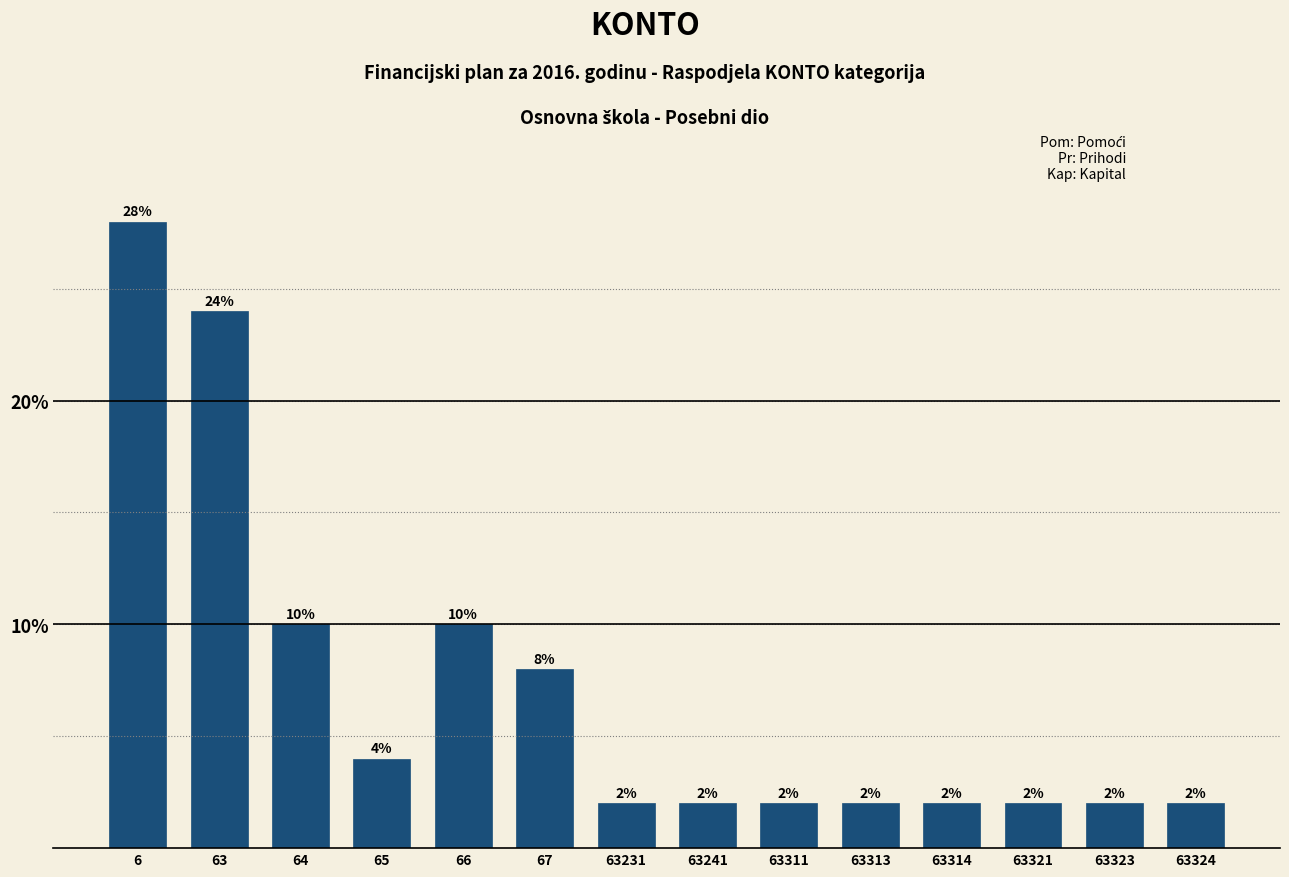

Reading left to right, list all the values displayed in this chart.

28.0	24.0	10.0	4.0	10.0	8.0	2.0	2.0	2.0	2.0	2.0	2.0	2.0	2.0